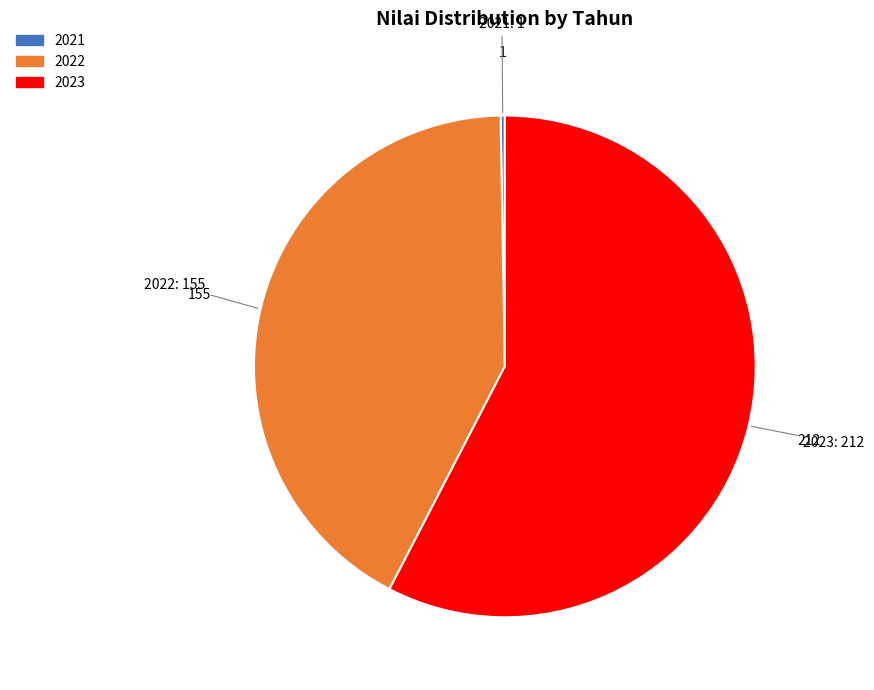

True or false: 2022 accounts for 37% of the total.

False